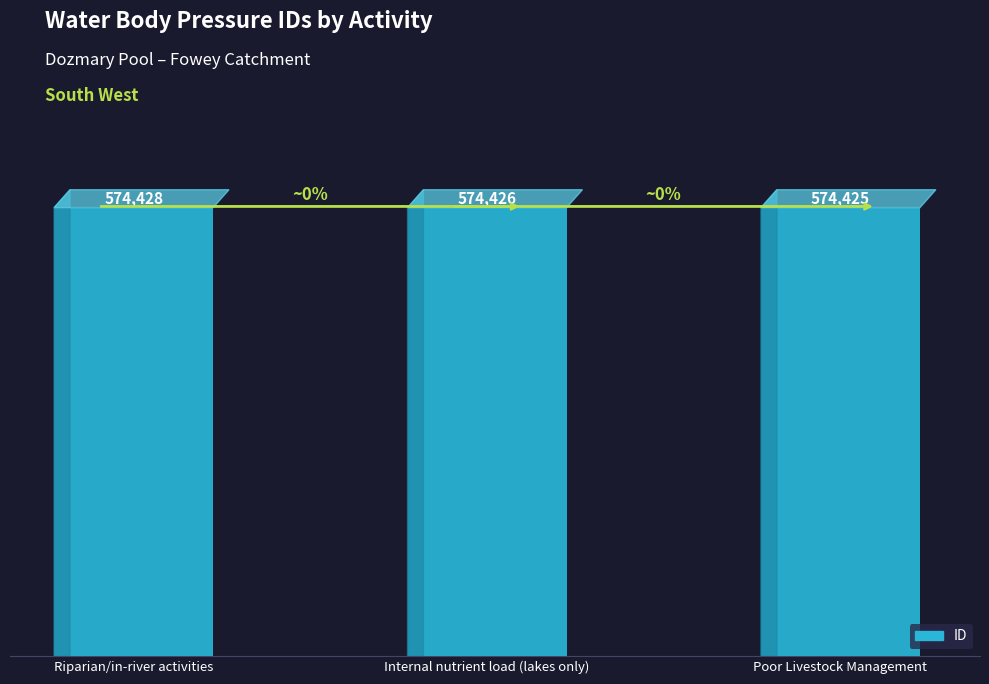

True or false: the data shows 788084 at Internal nutrient load (lakes only).

False